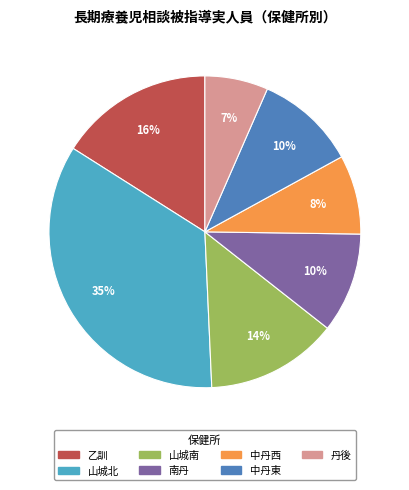

Is there any slice that represents more than half of the pie?

No